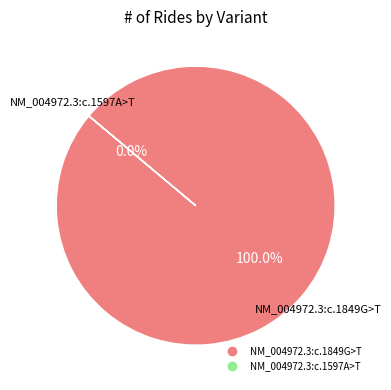

Which slice represents more than half of the pie?

NM_004972.3:c.1849G>T